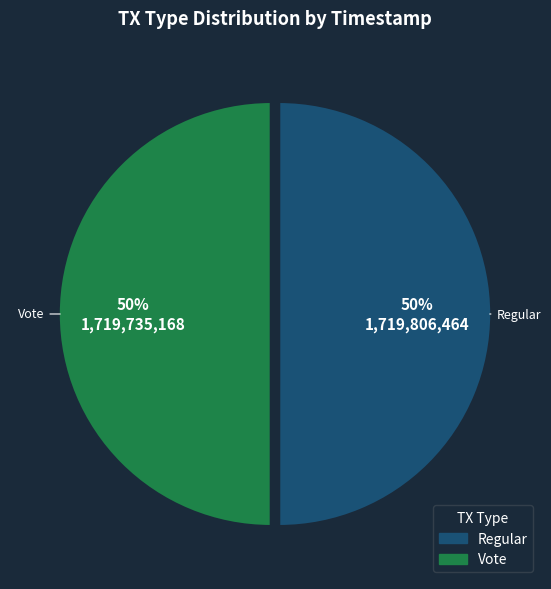

To the nearest percent, what is the average slice percentage?

50%